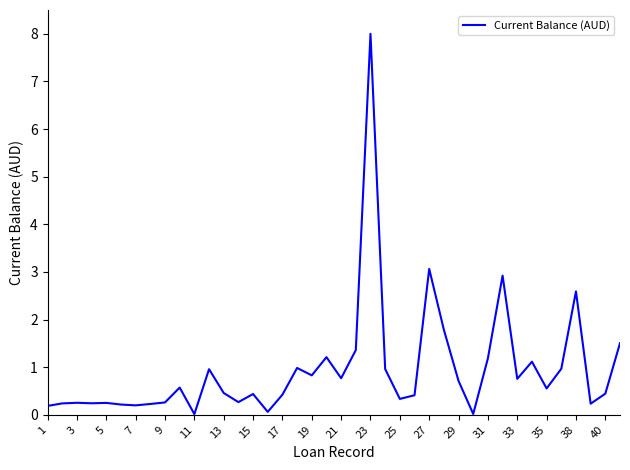

What is the difference between the maximum and minimum values?

8.0